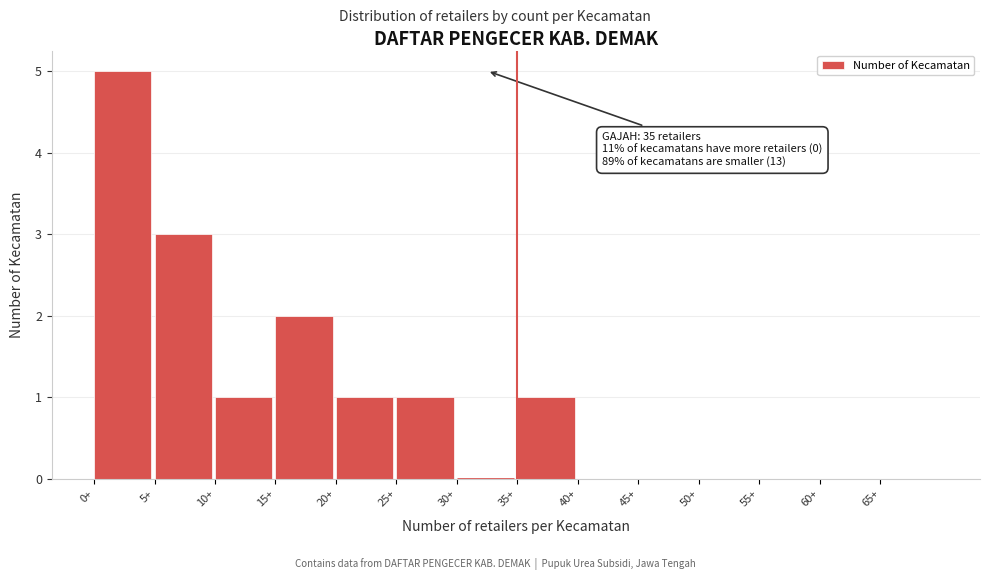

Which range on the x-axis has the tallest bar?

0 to 5